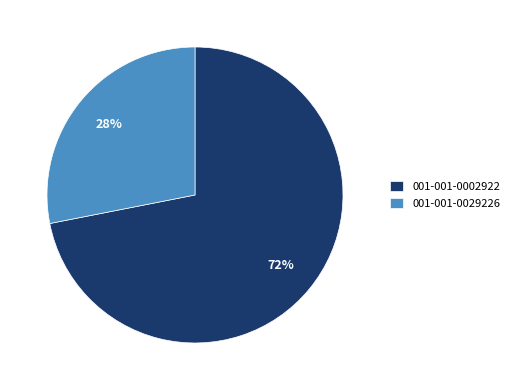

True or false: 001-001-0029226 accounts for 28% of the total.

True